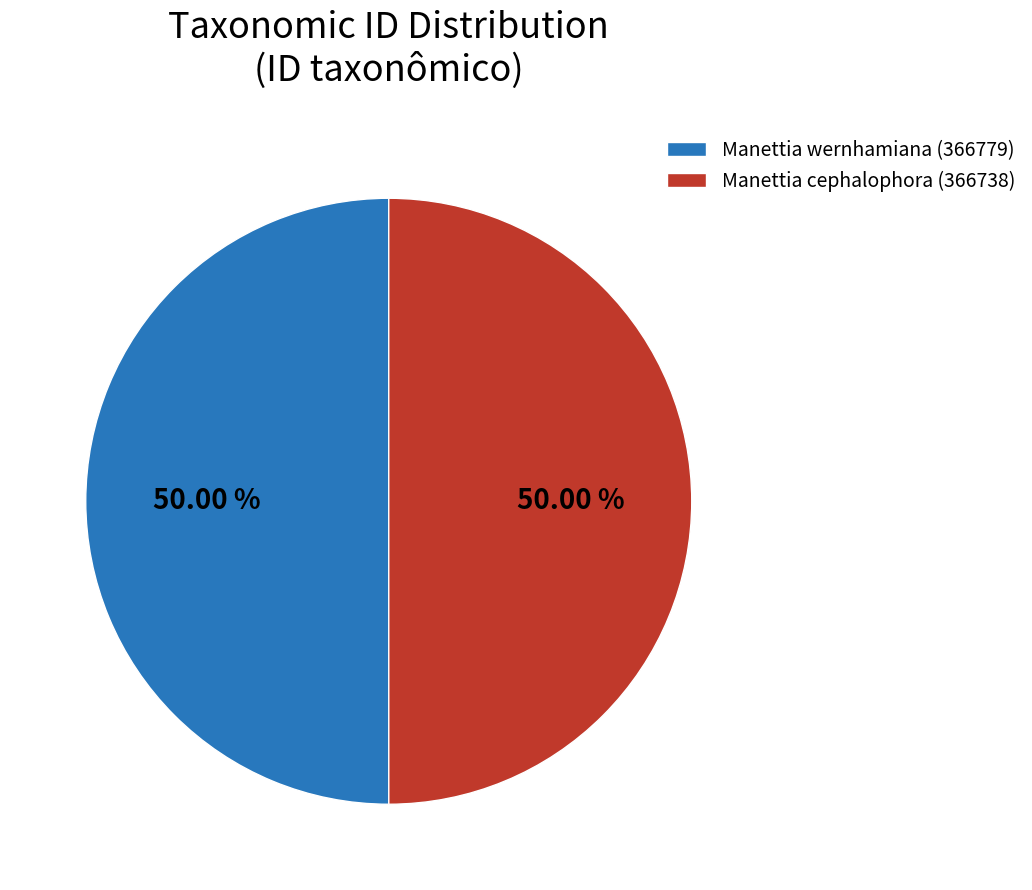

The Manettia wernhamiana (366779) slice represents 50% of the pie. True or false?

True